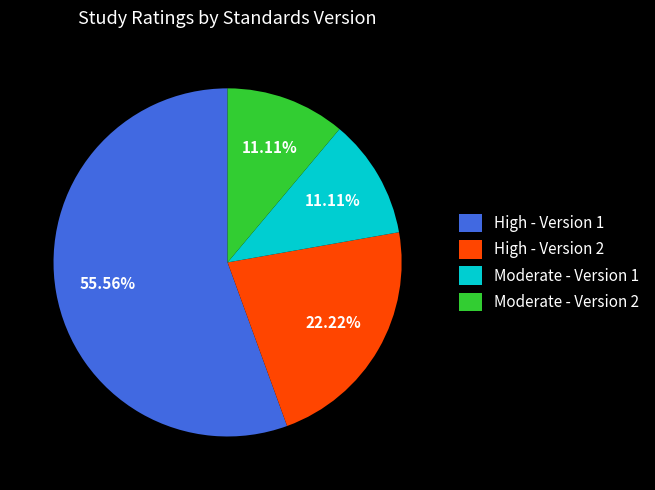

What is the total percentage of High - Version 1 and Moderate - Version 2?

66.7%